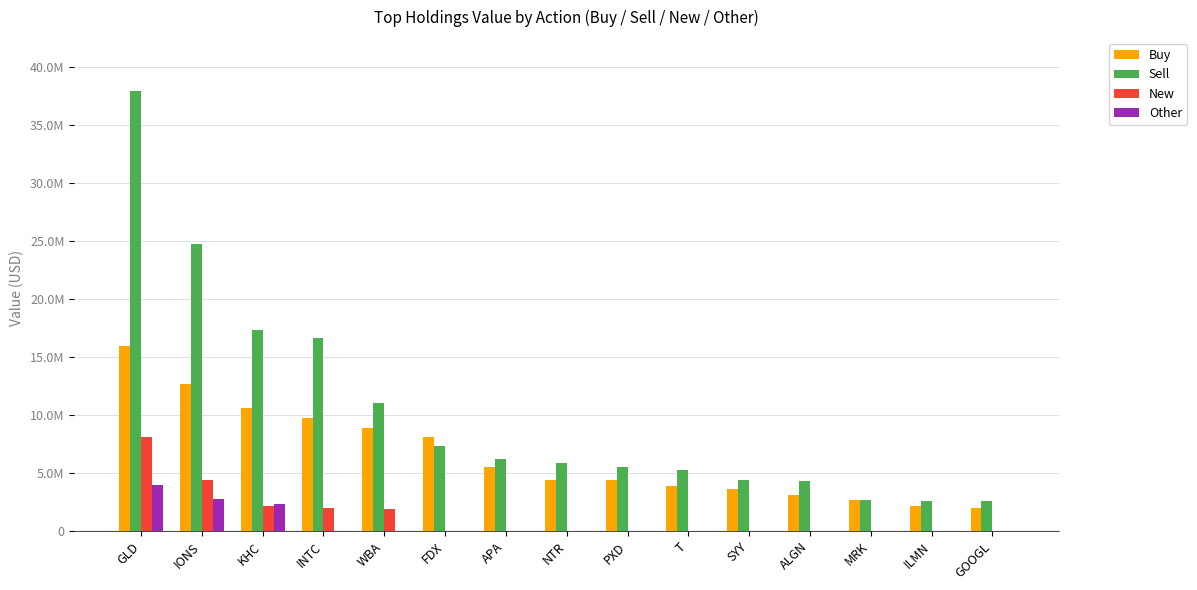

The value of Buy at APA is 3648070. True or false?

False